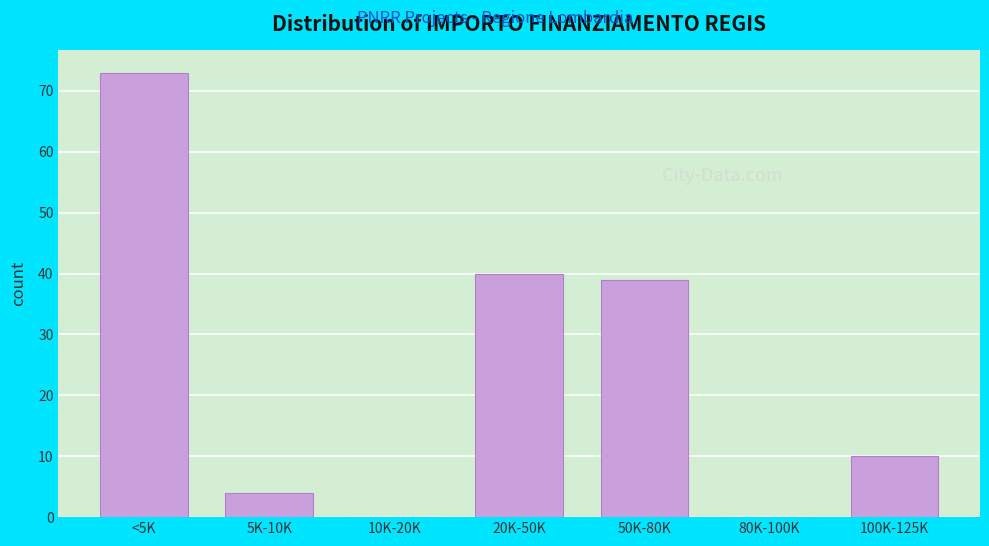

Reading right to left, list all the values displayed in this chart.

100K-125K=10	80K-100K=0	50K-80K=39	20K-50K=40	10K-20K=0	5K-10K=4	<5K=73